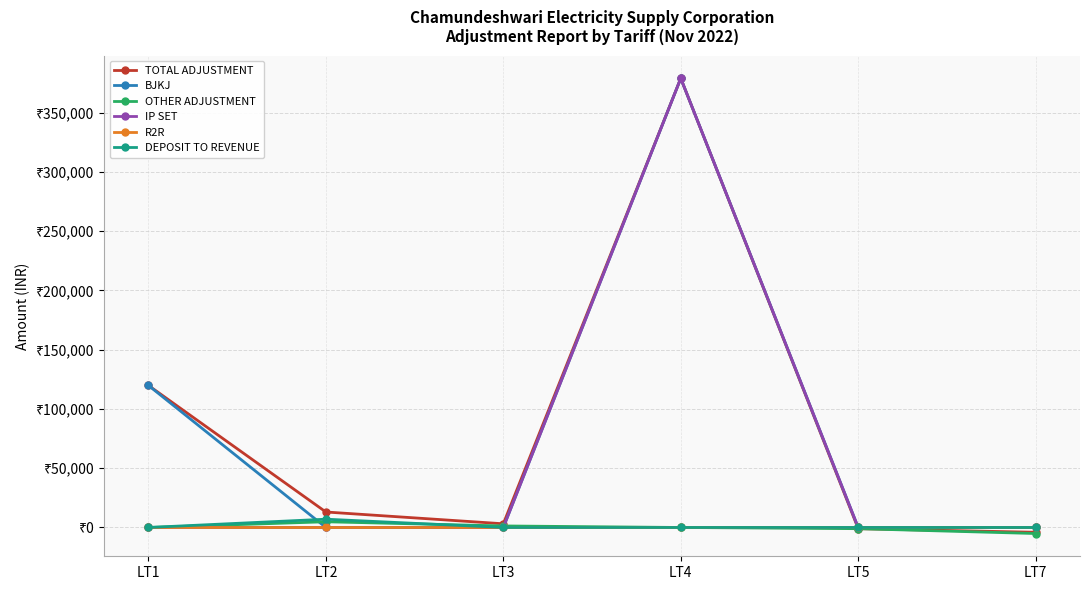

At LT7, list the series in order from largest to smallest.

BJKJ, IP SET, R2R, DEPOSIT TO REVENUE, TOTAL ADJUSTMENT, OTHER ADJUSTMENT